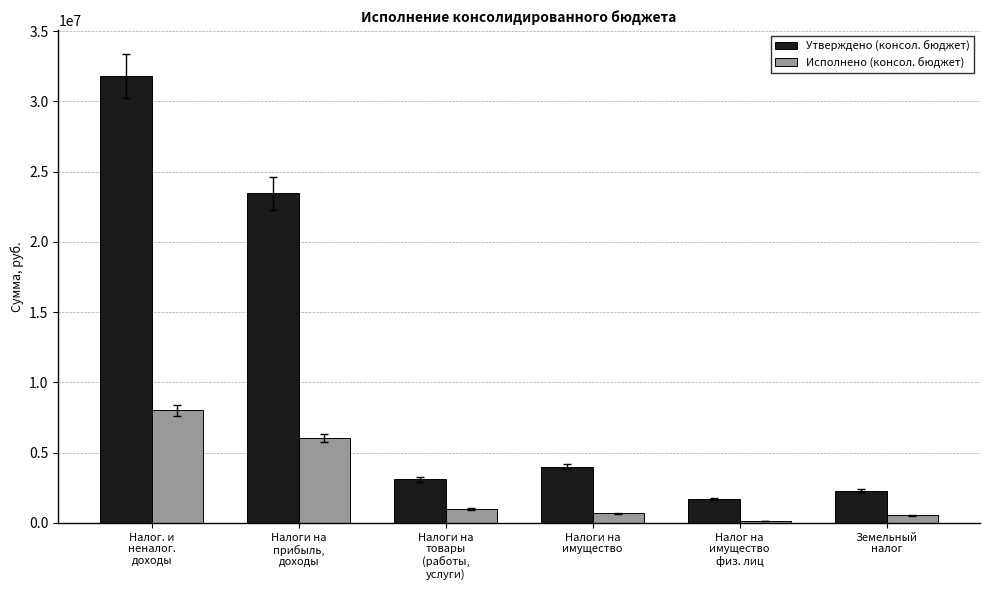

What is the difference between the maximum and minimum values in the Утверждено (консол. бюджет) series?

30102316.2